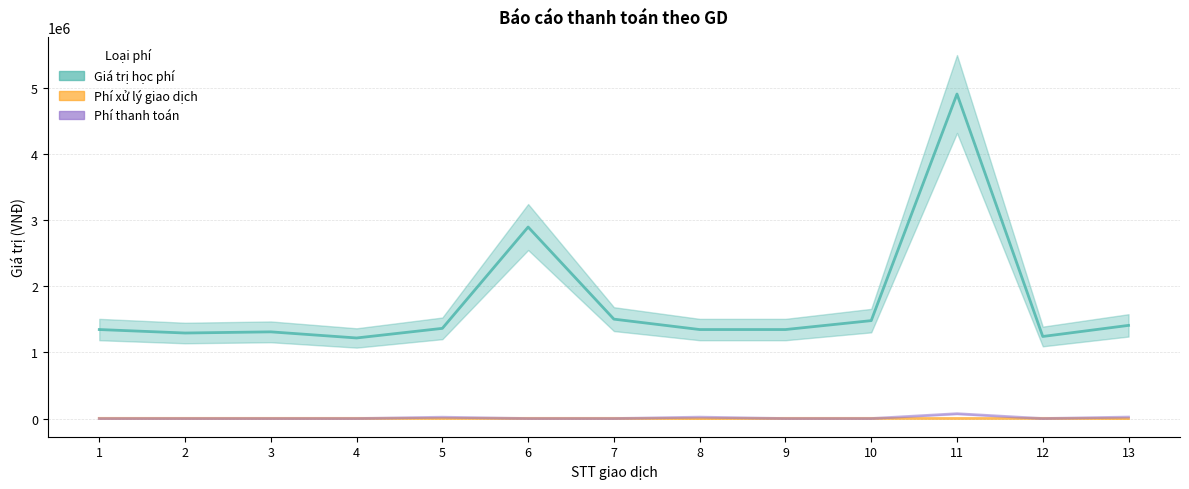

List the series in order of their peak value, lowest first.

Phí xử lý giao dịch, Phí thanh toán, Giá trị học phí